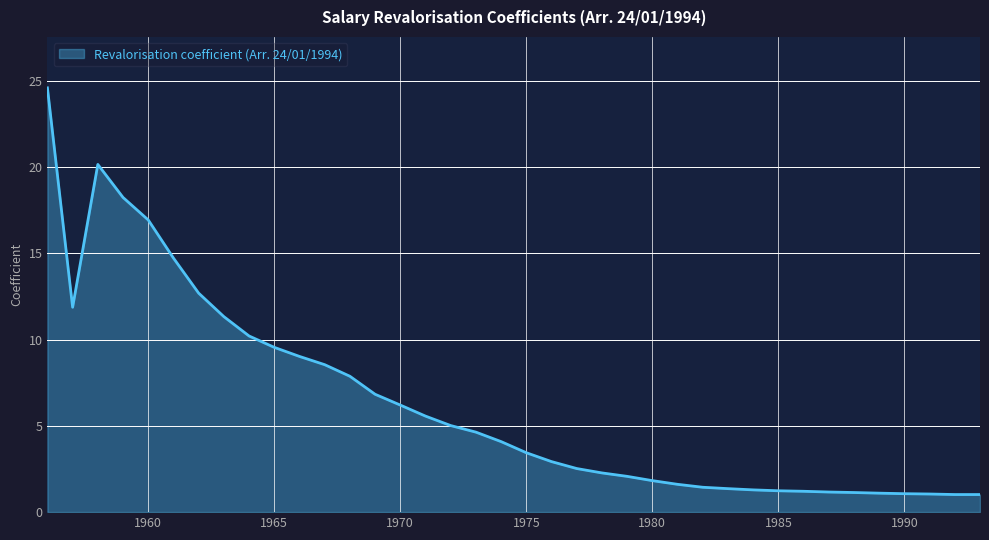

What is the minimum value shown in the chart?

1.0